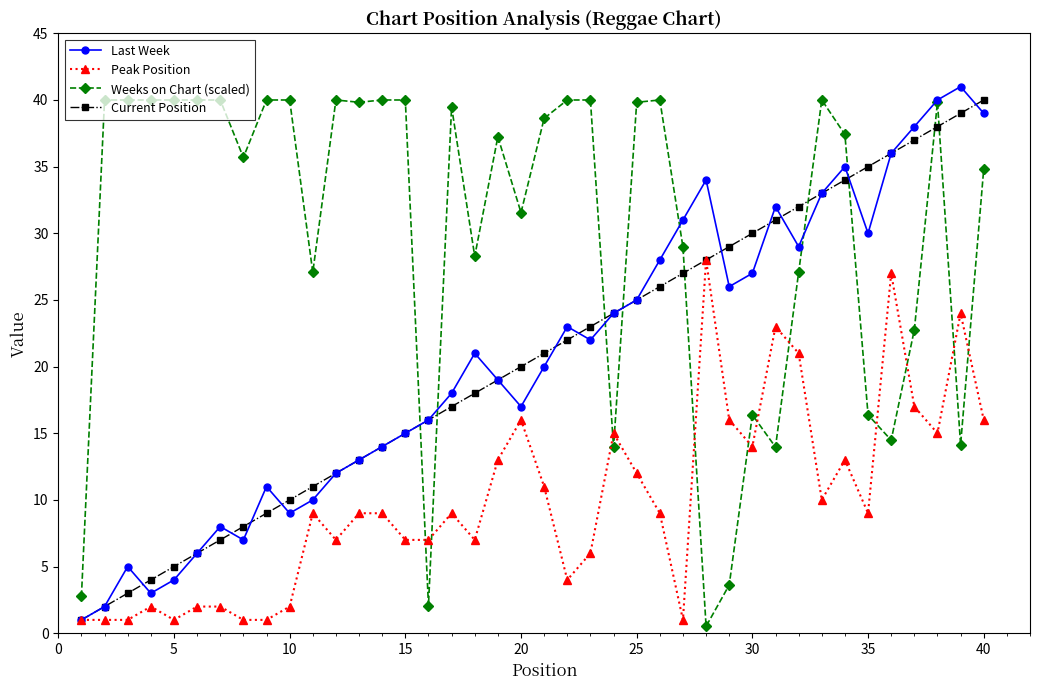

Is this an area chart (filled region under the line)?

No